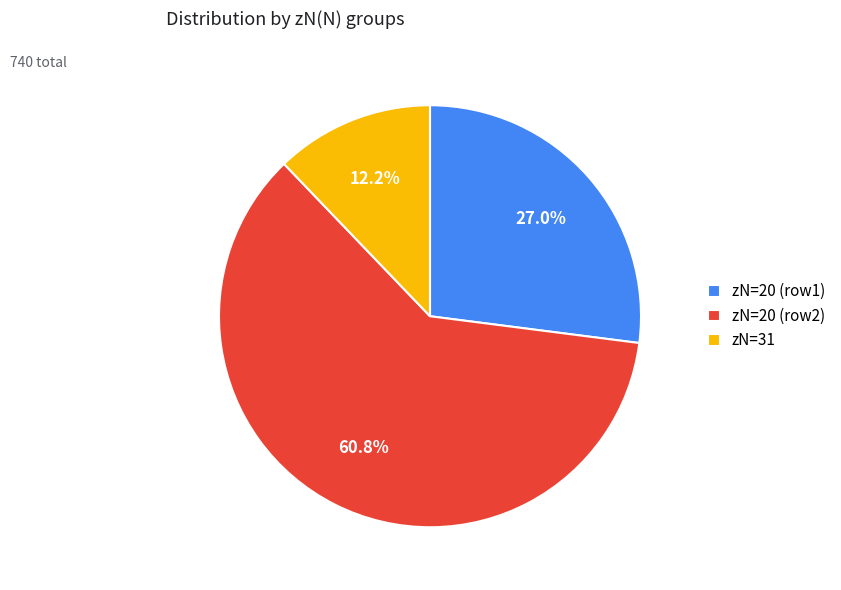

Which slice is the smallest?

zN=31